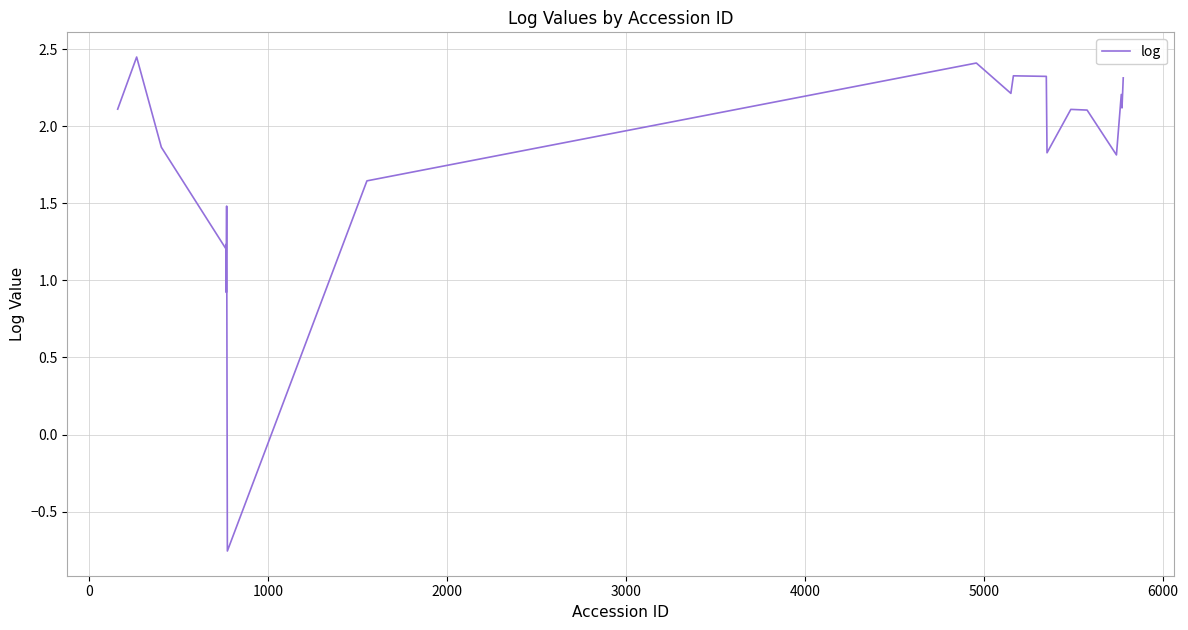

How many positive values are there?

19